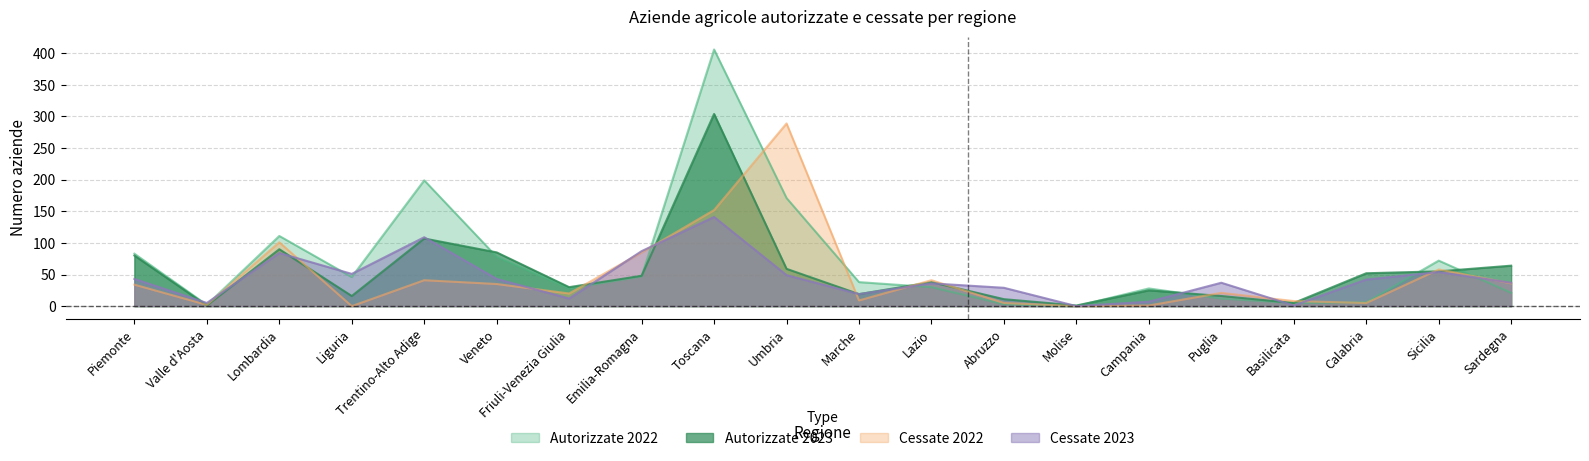

What is the difference between the highest and lowest values at Lazio?

11